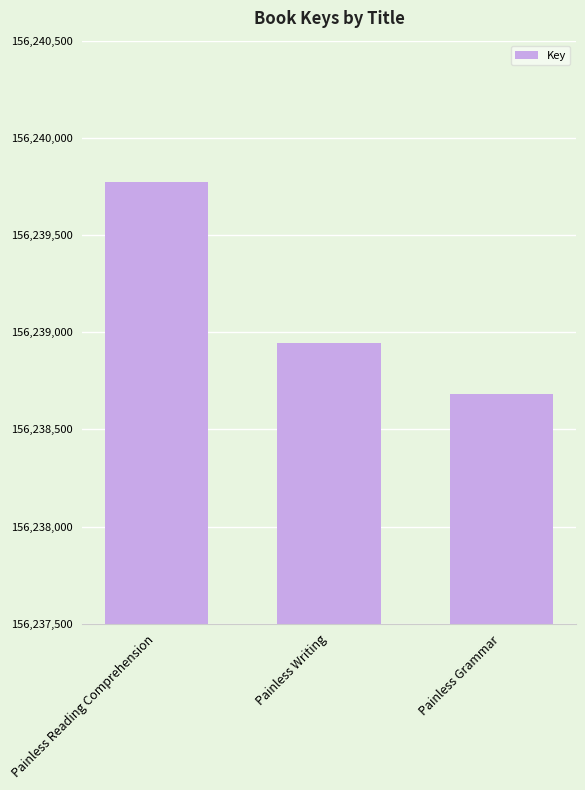

What is the ratio of the value at Painless Grammar to the value at Painless Writing?

1.0